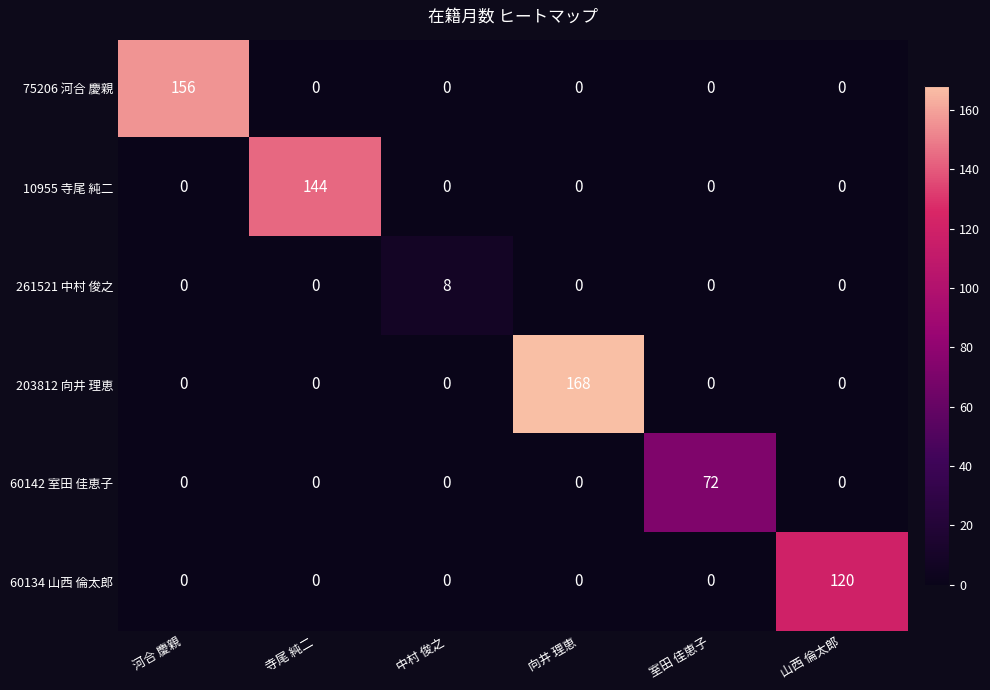

At which category is the sum across all series the highest?

向井 理恵